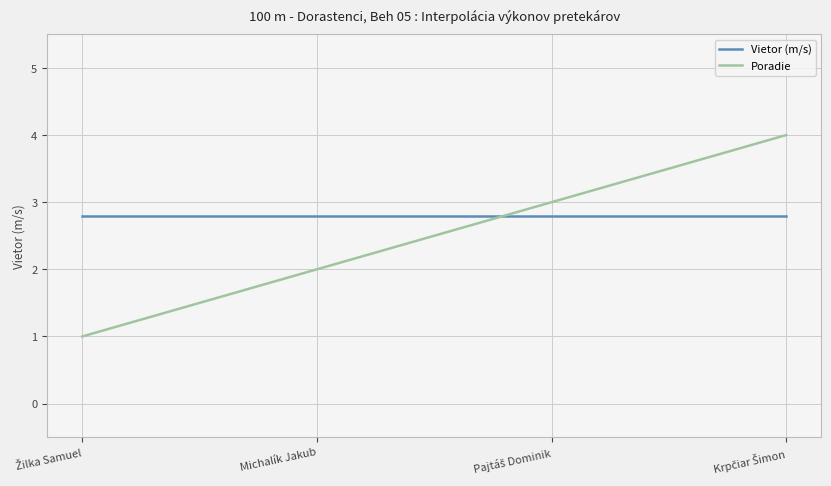

List the series in order of their peak value, highest first.

Poradie, Vietor (m/s)